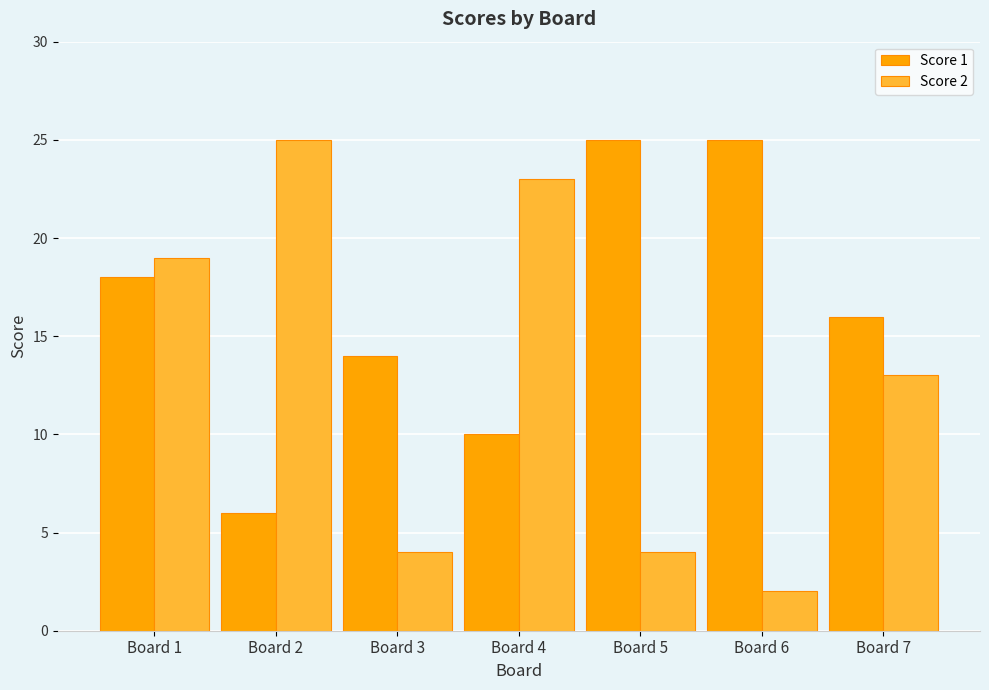

Where does the Score 1 series first go above 16?

Board 1